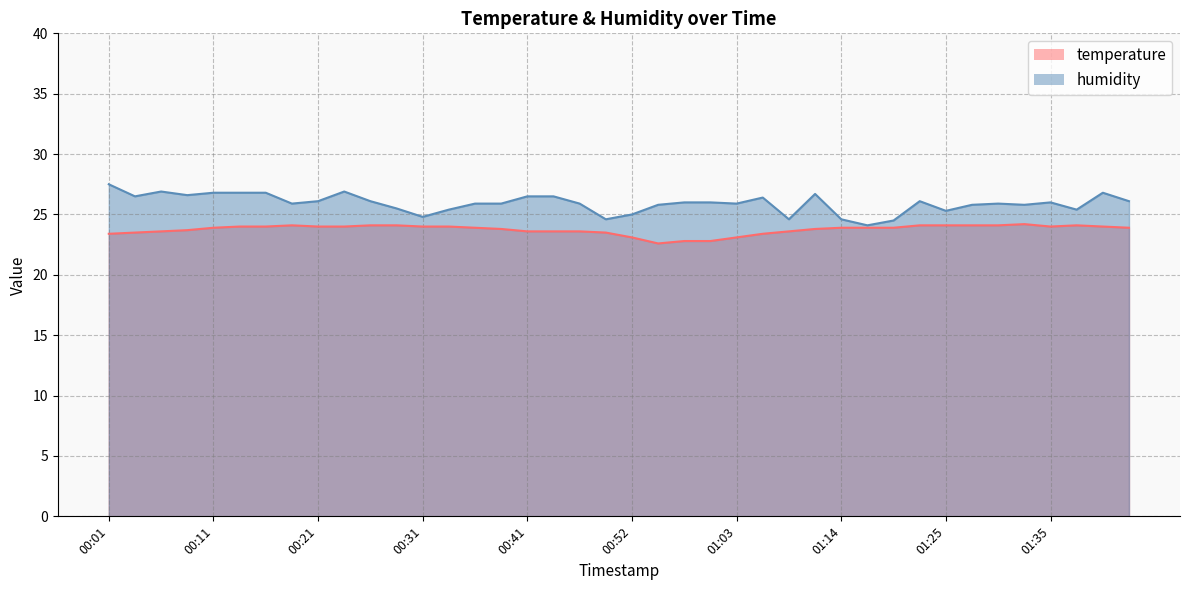

In temperature, how many points are higher than both neighbors (excluding endpoints)?

3